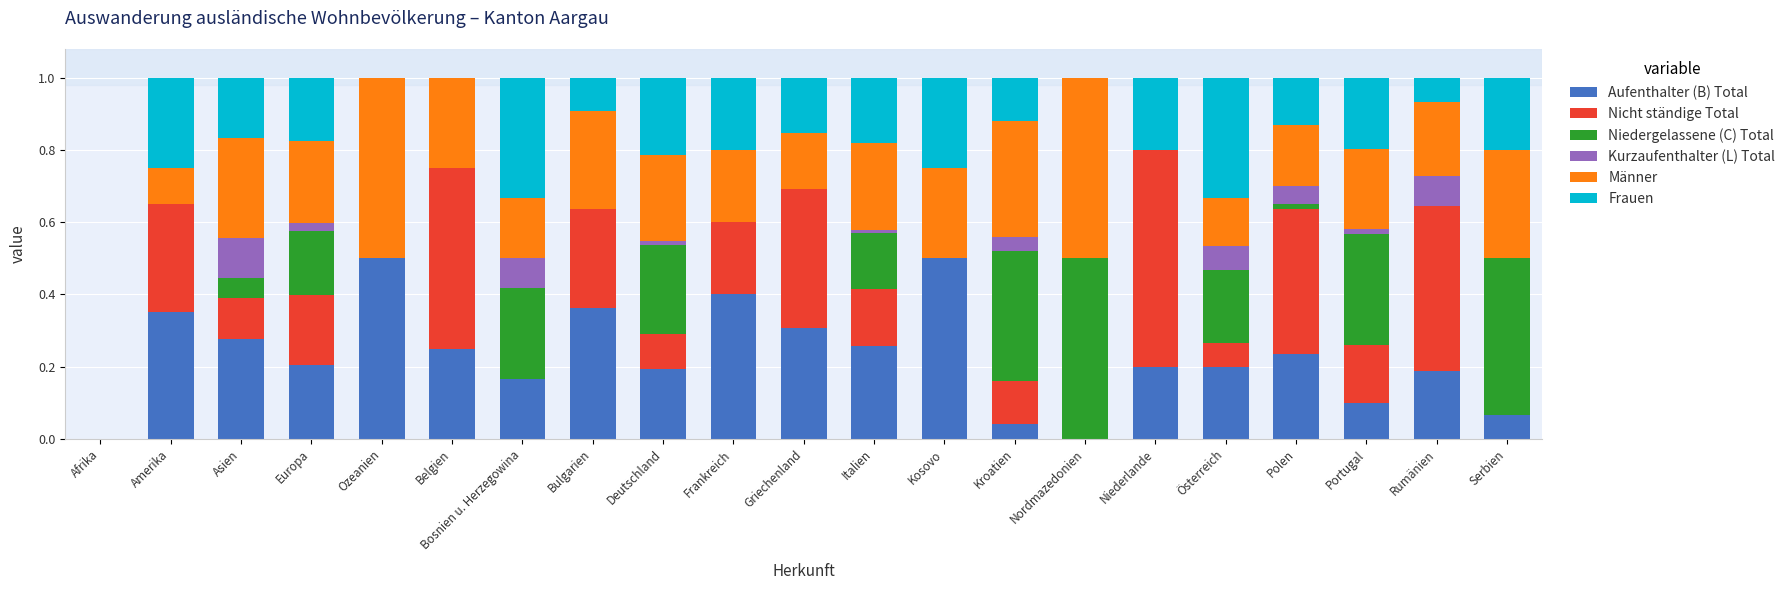

What is the total value across all series at Ozeanien?

1.0